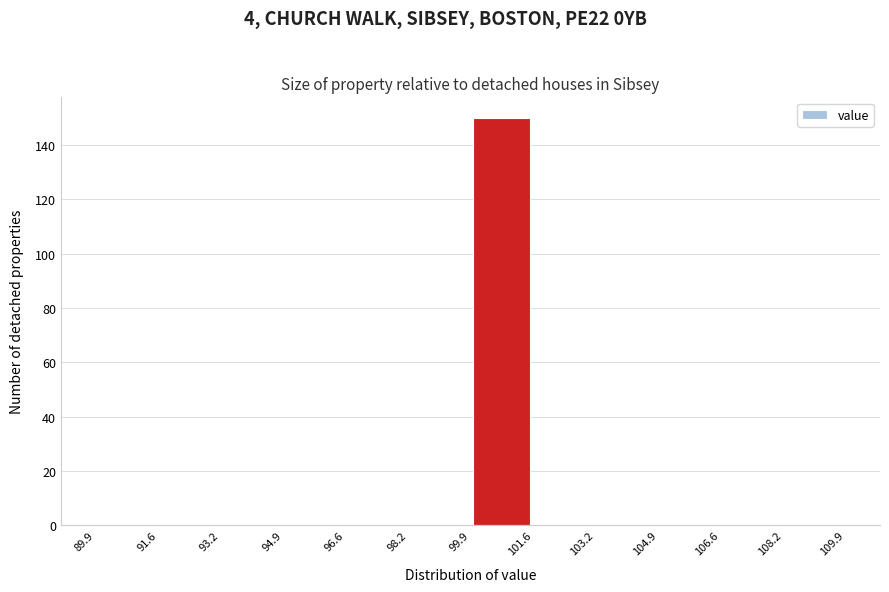

How tall is the bar that spans 99.9 to 101.6 on the x-axis? The values are not printed on the chart, so give them approximately, as read against the axis.

150